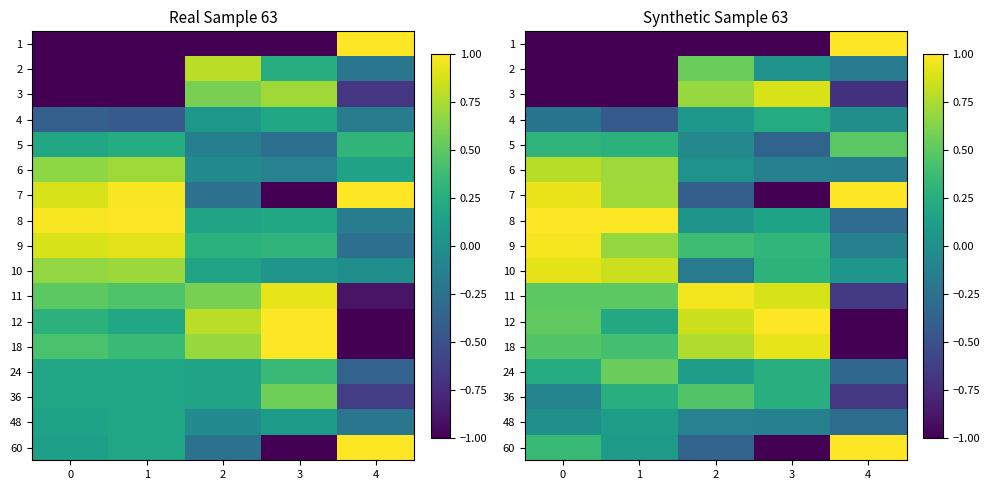

Read the 10 value at 2.

-0.2